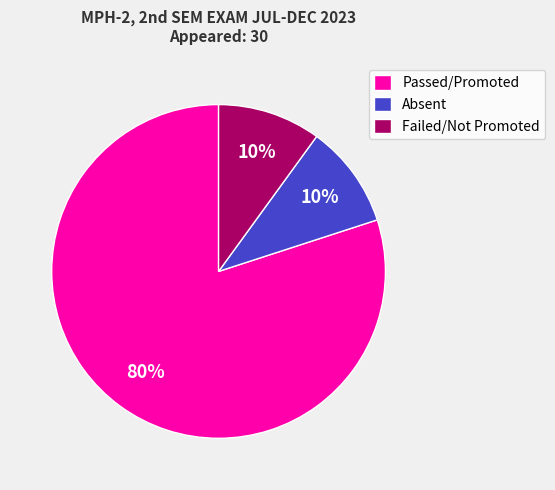

Does Failed/Not Promoted account for over 50% of the chart?

No